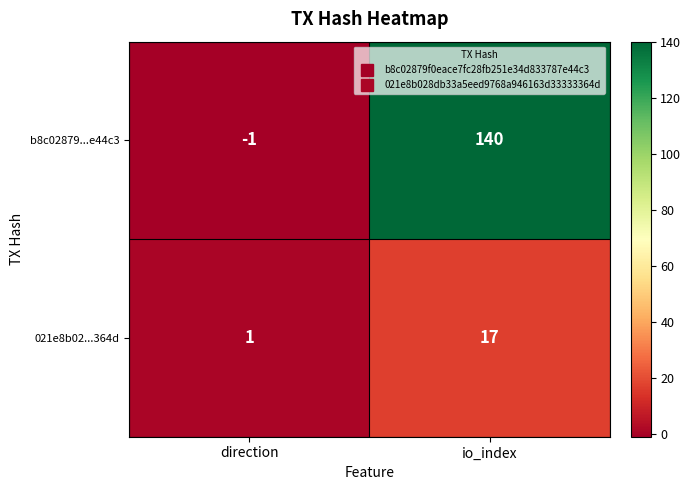

Where is b8c02879...e44c3 nearest to the value 69?

direction